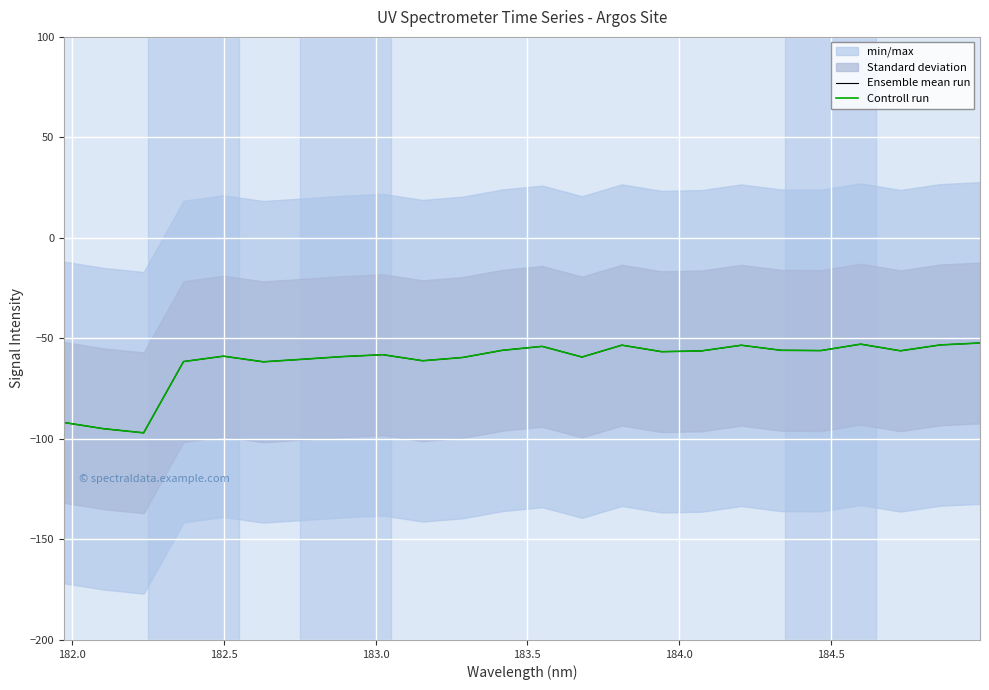

How many data points does each series have?

24